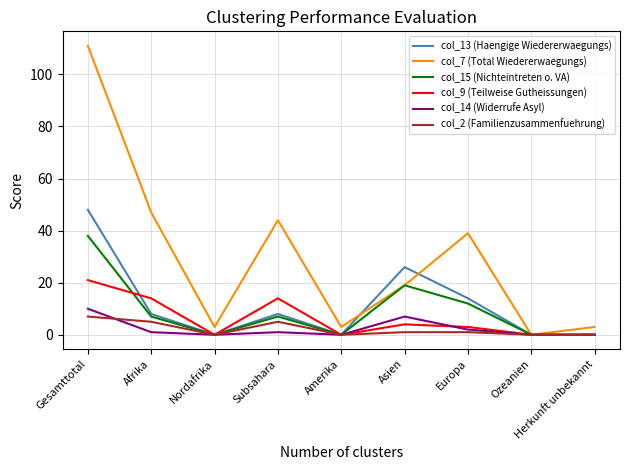

Is it true that col_9 (Teilweise Gutheissungen) equals -11 at Herkunft unbekannt?

False